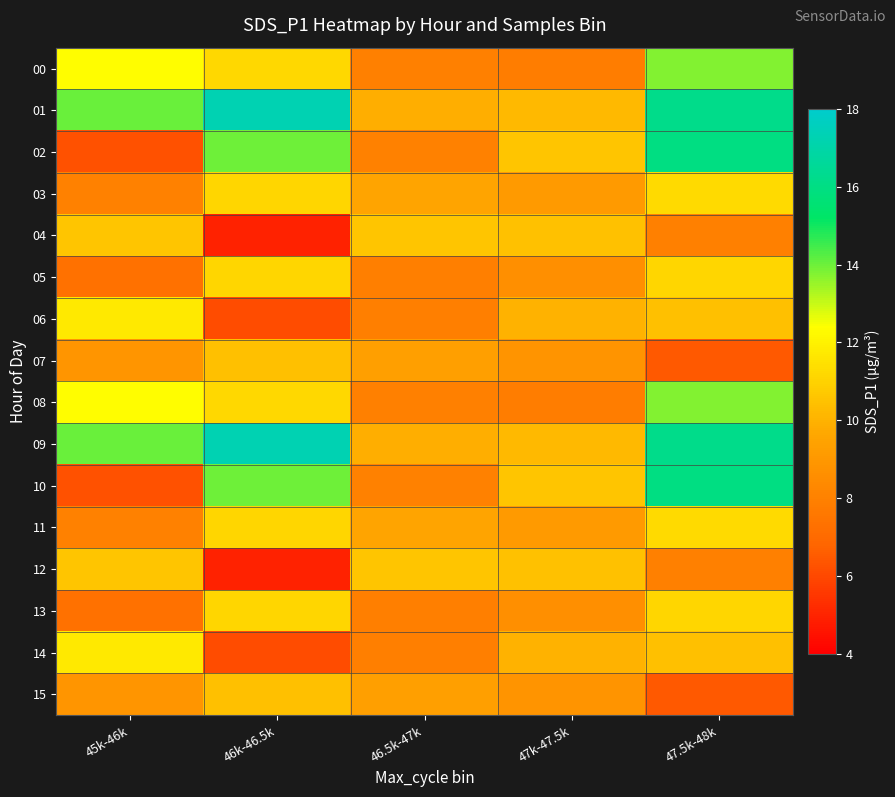

What is the total value across all series at 47k-47.5k?

151.2